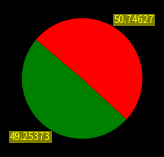

How many segments does this pie chart have?

2